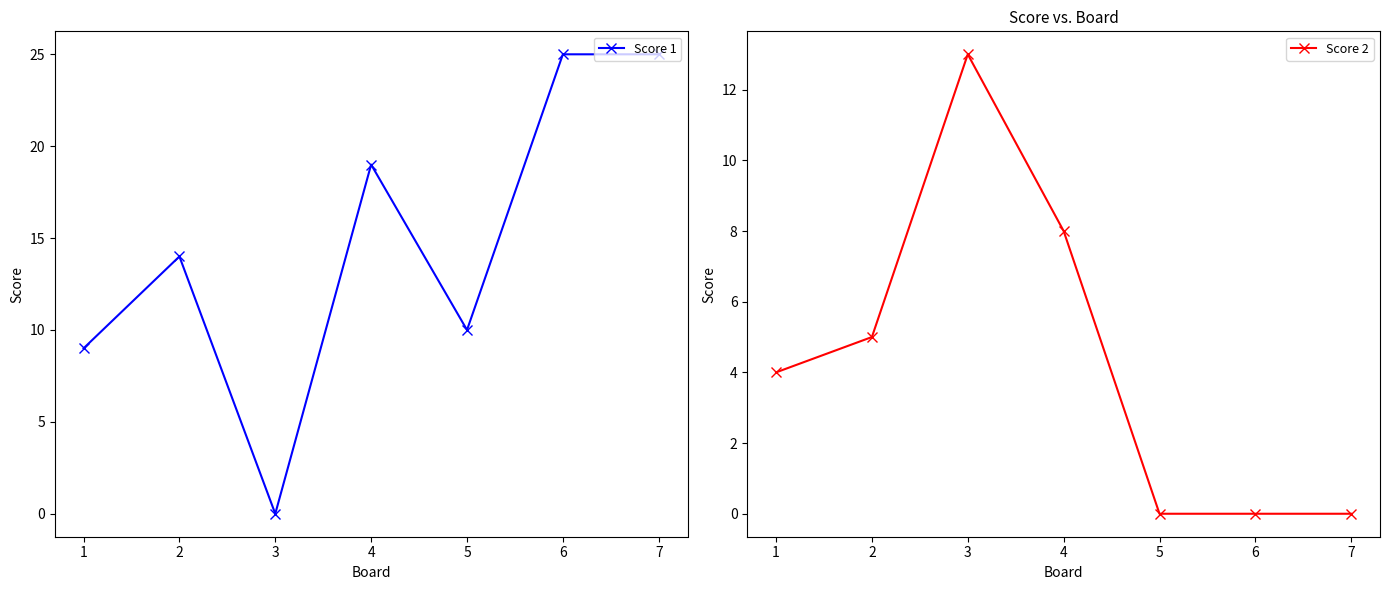

Rank the series by their average value, from highest to lowest.

Score 1, Score 2